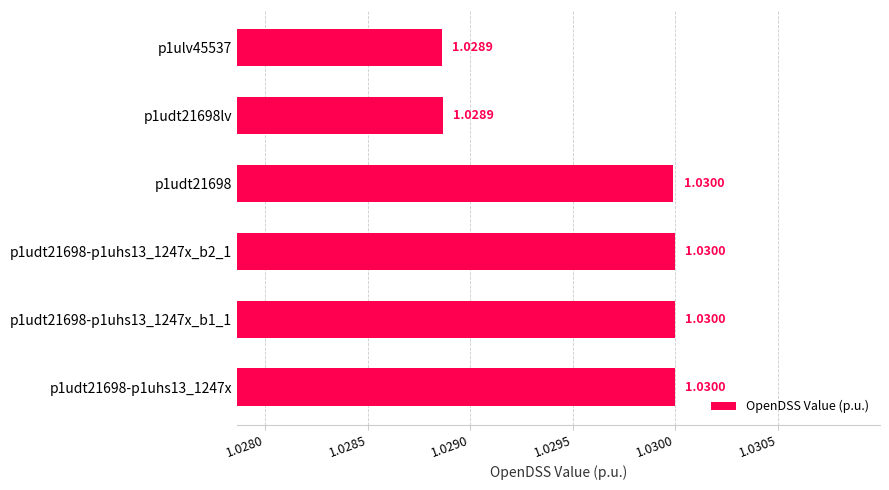

What is the sum of the values at p1ulv45537 and p1udt21698lv?

2.1